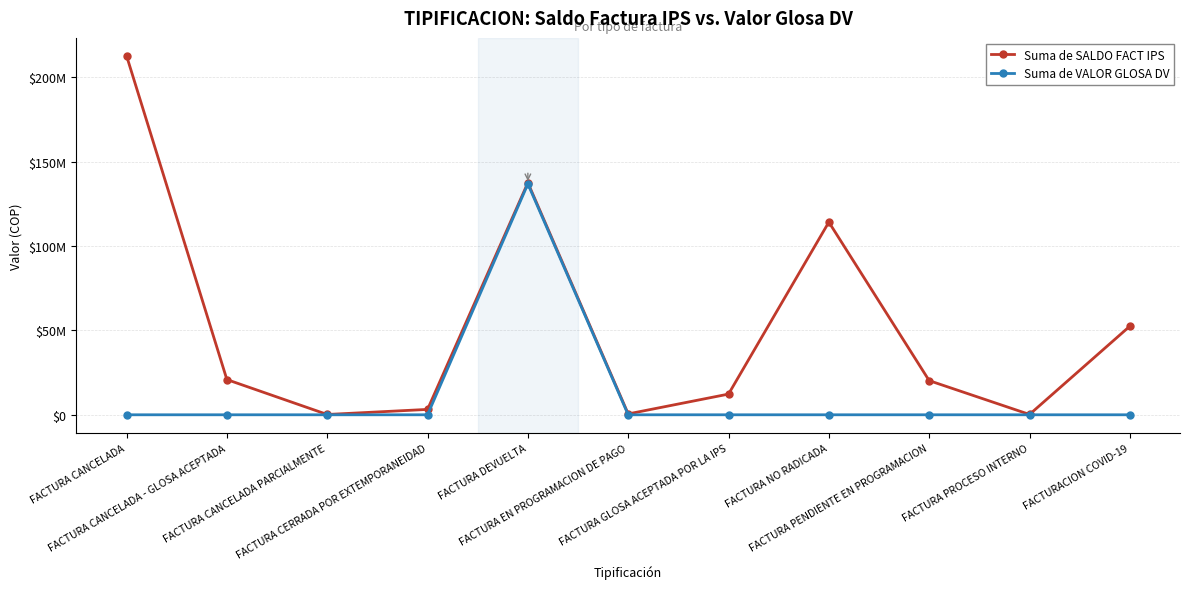

What is the label of the 6th point from the right?

FACTURA EN PROGRAMACION DE PAGO